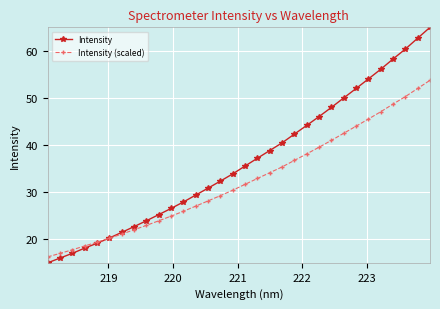

Rank the series by their average value, from lowest to highest.

Intensity (scaled), Intensity